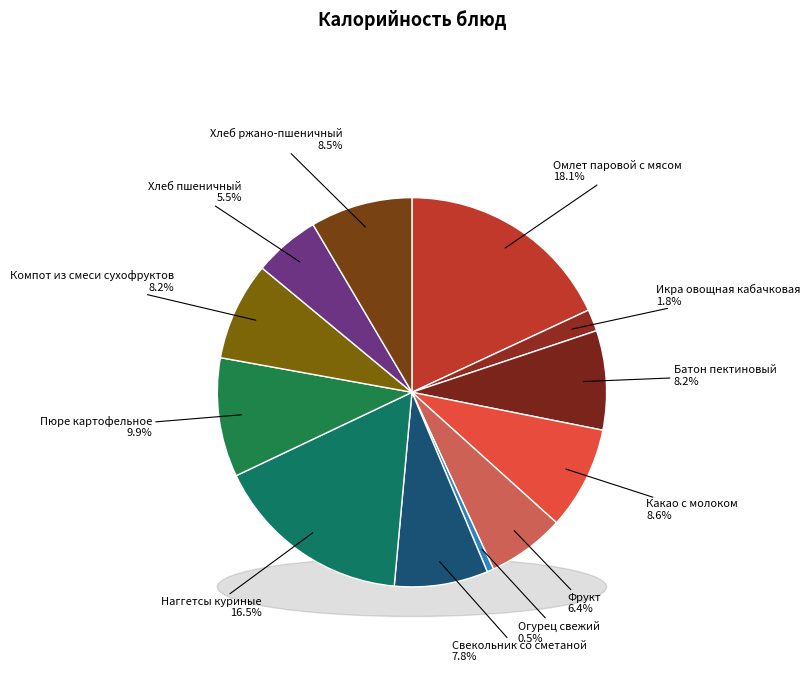

To the nearest percent, what is the average slice percentage?

8%